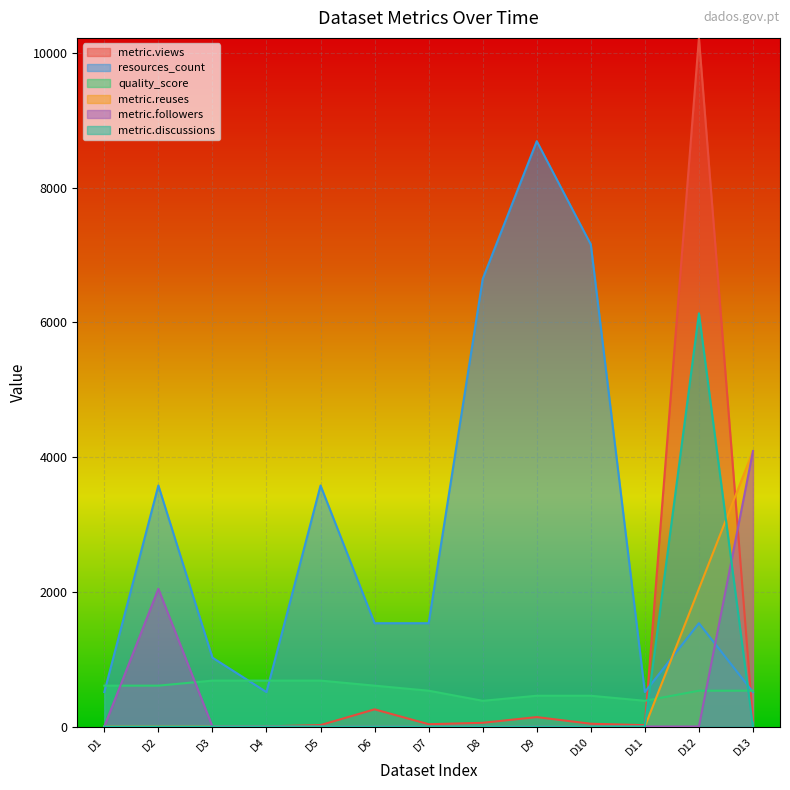

True or false: metric.reuses has more than 1 interior local peaks.

False